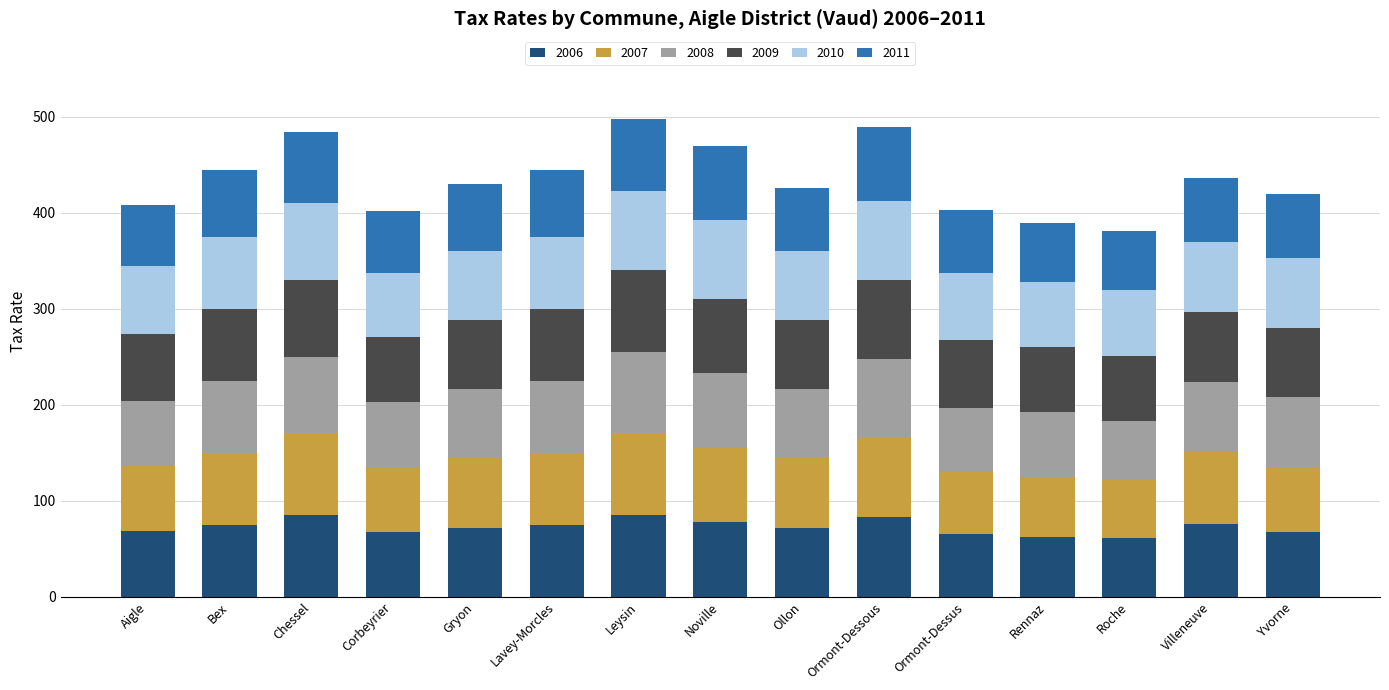

Are the bars horizontal?

No